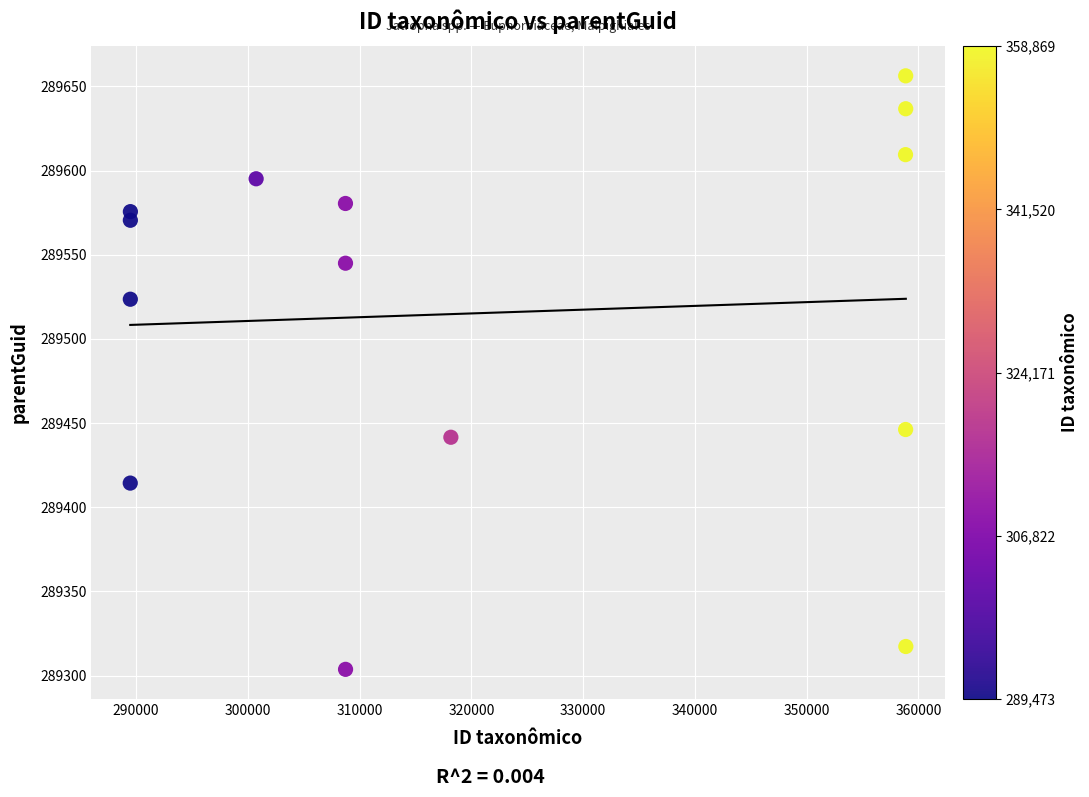

What is the range of Y values (max minus min)?

352.6